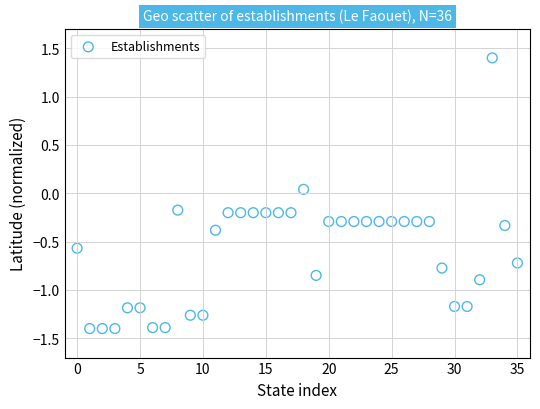

What is the range of Y values (max minus min)?

2.8